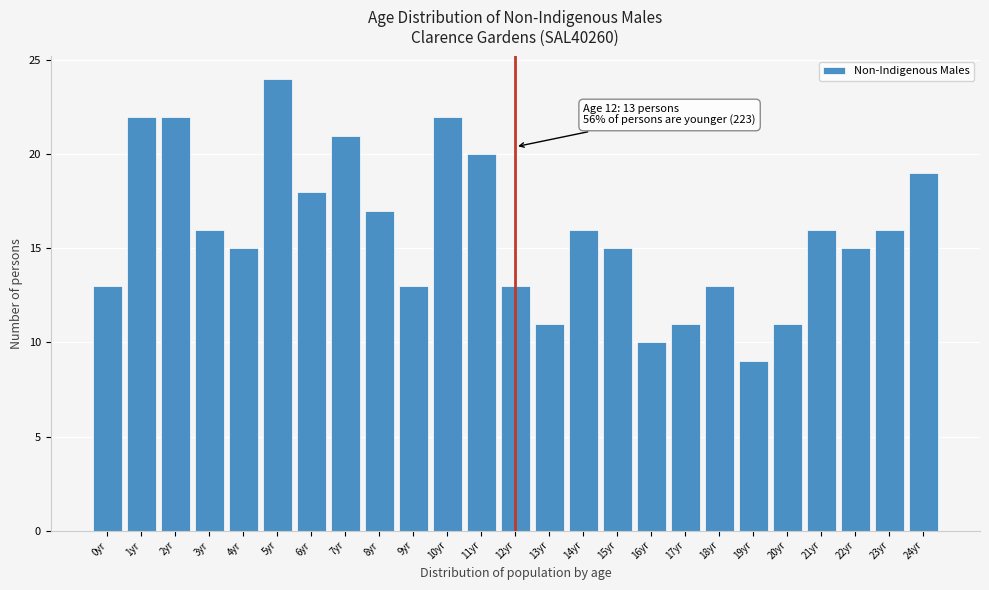

Reading left to right, list all the values displayed in this chart.

13	22	22	16	15	24	18	21	17	13	22	20	13	11	16	15	10	11	13	9	11	16	15	16	19